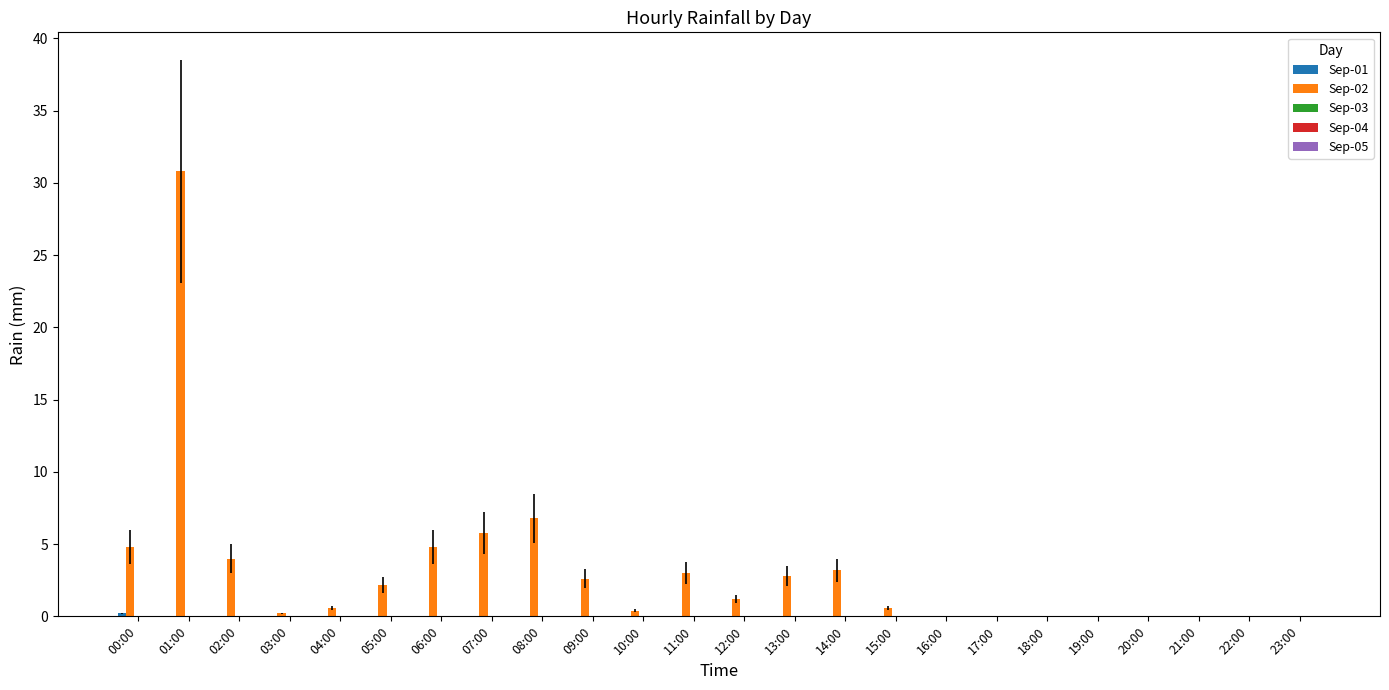

The Sep-02 series shows 1.2 at 12:00. True or false?

True